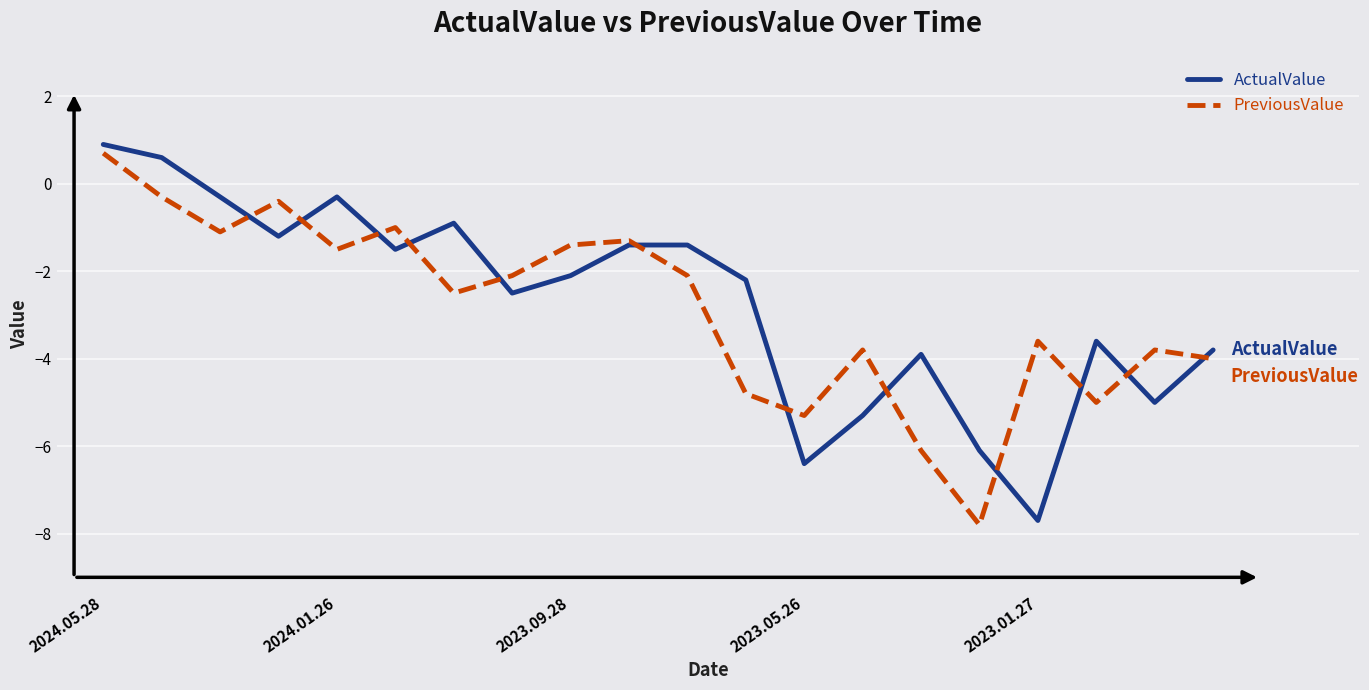

What is the lowest value of the PreviousValue series?

-7.8